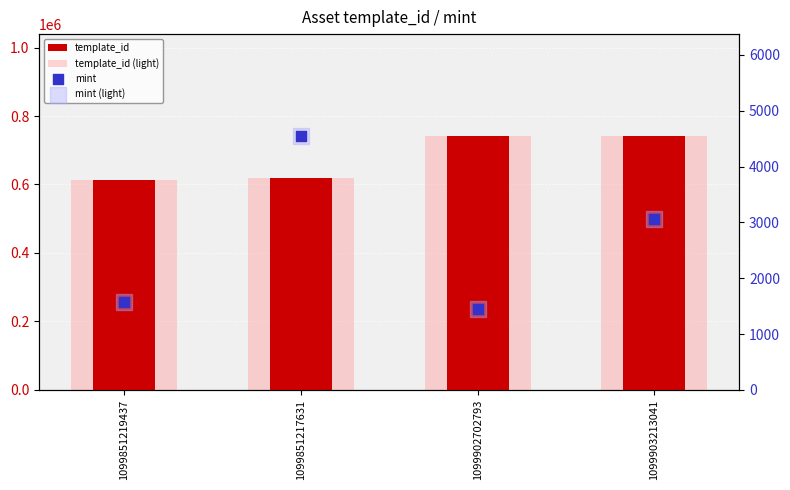

What are all the series names shown in the legend?

template_id, template_id (light), mint, mint (light)